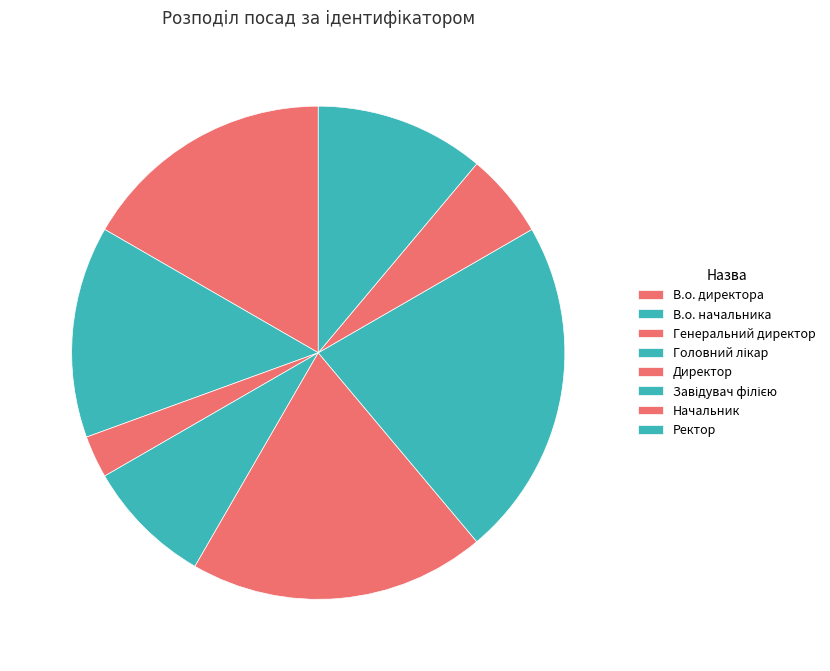

To the nearest percent, what is the difference between the Ректор and В.о. начальника slice percentages?

3%